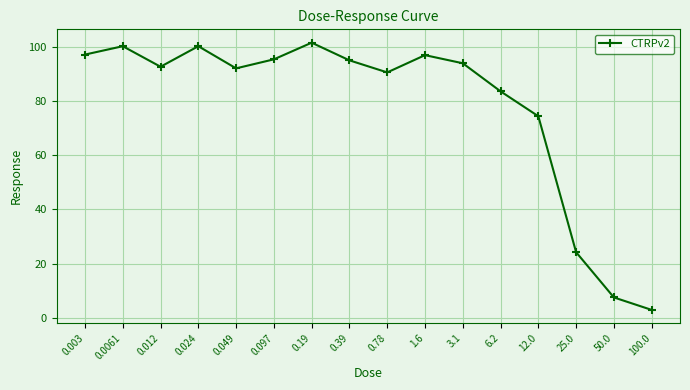

What is the label of the 2nd point from the right?

50.0